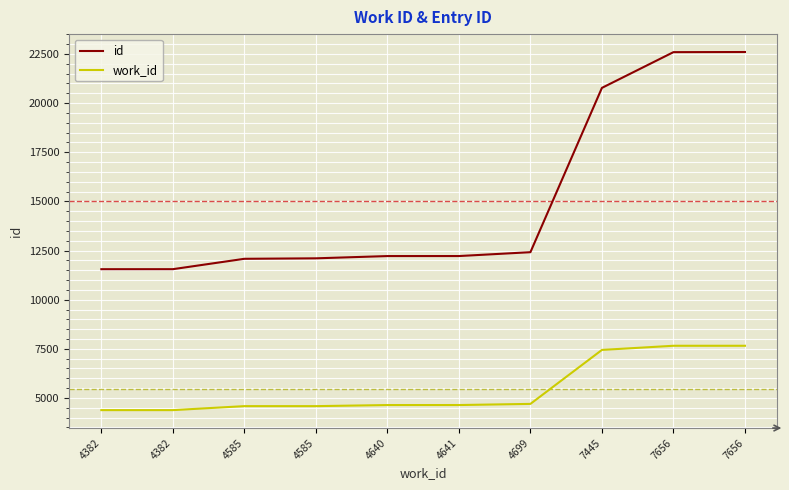

What is the greatest value displayed?

22599